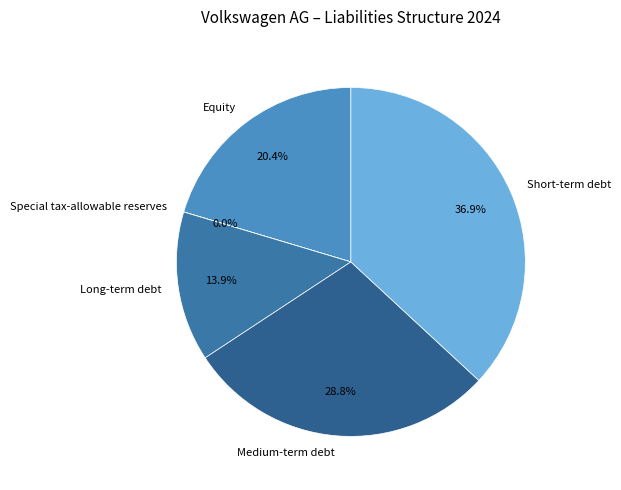

To the nearest percent, what percentage of the pie is Short-term debt?

37%